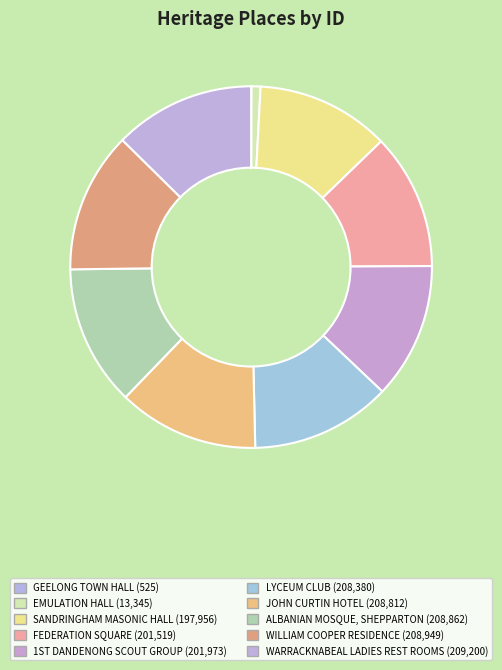

Which slice is the smallest?

GEELONG TOWN HALL